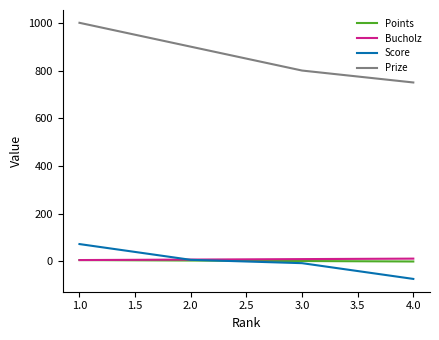

Does the chart display data point markers on the line(s)?

No